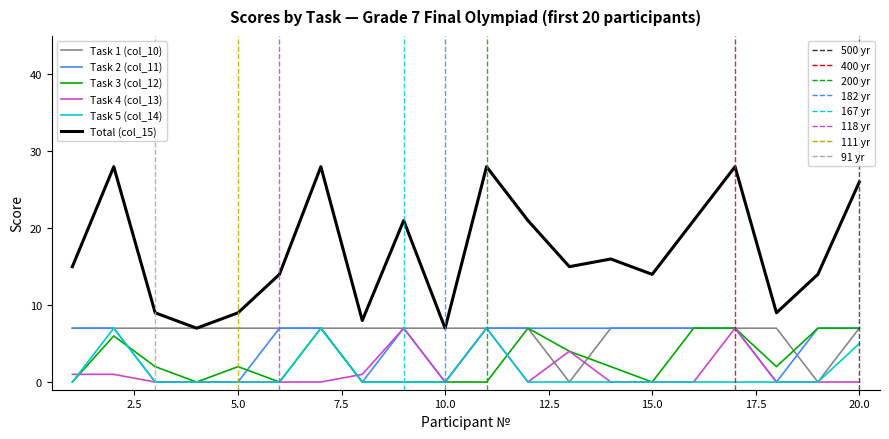

What is the maximum value shown in the chart?

28